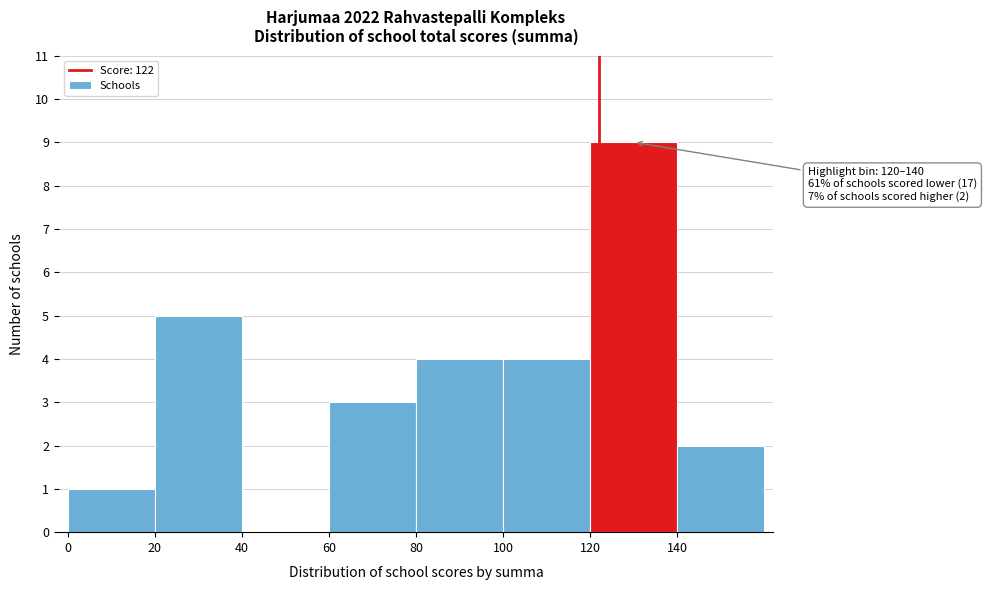

Over which range of the x-axis is the bar tallest?

120 to 140